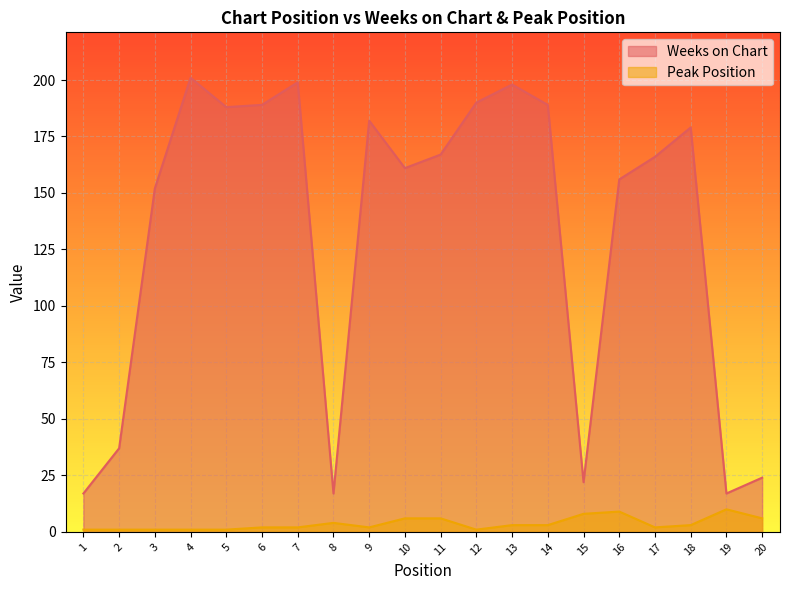

Which series has the largest range (max minus min)?

Weeks on Chart